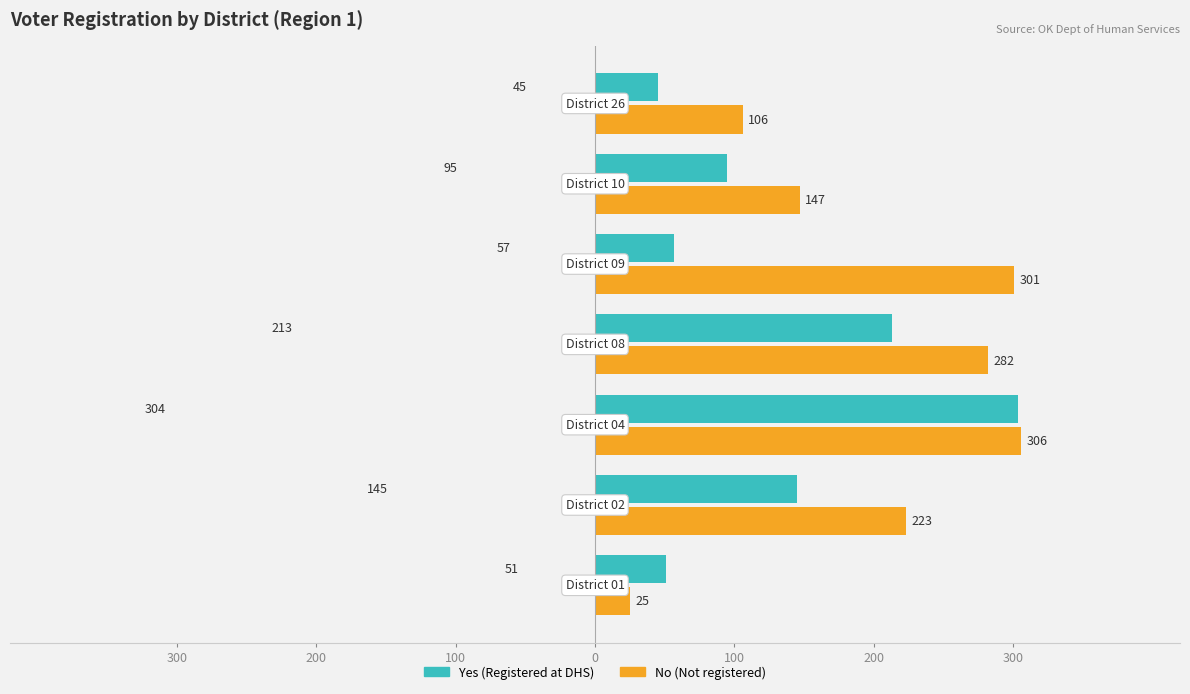

What is the maximum value shown in the chart?

306